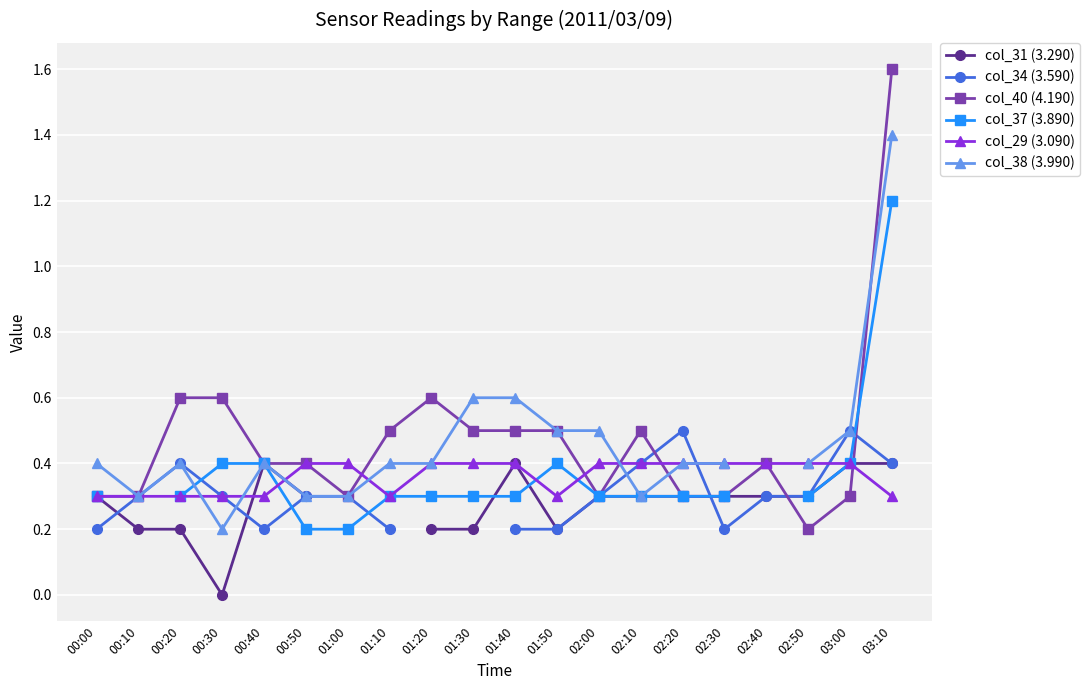

What is the difference between the maximum and minimum values in the col_34 (3.590) series?

0.3